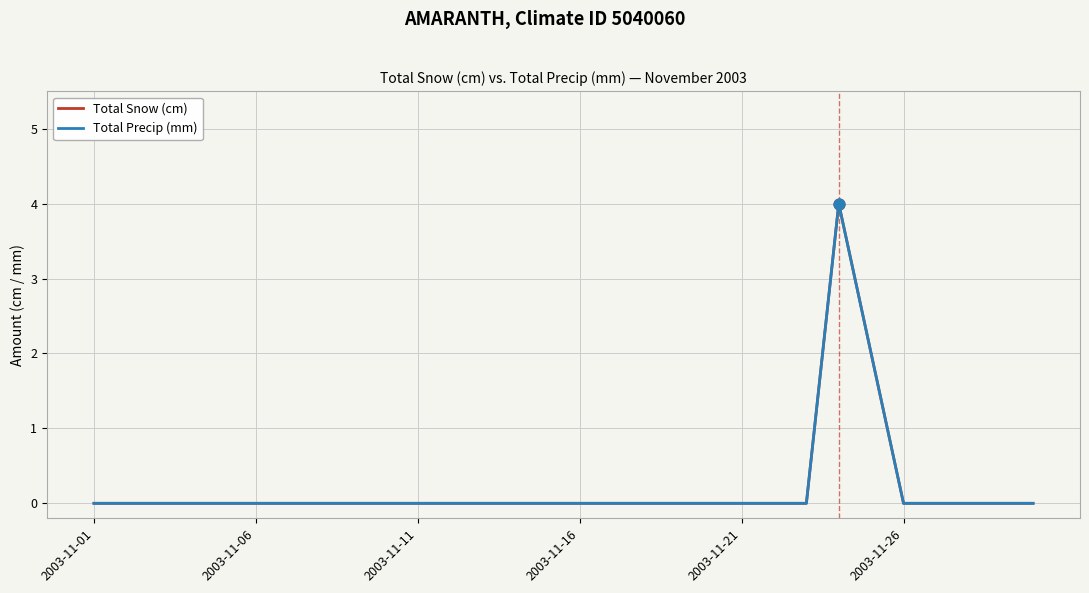

Does the chart have visible grid lines?

Yes